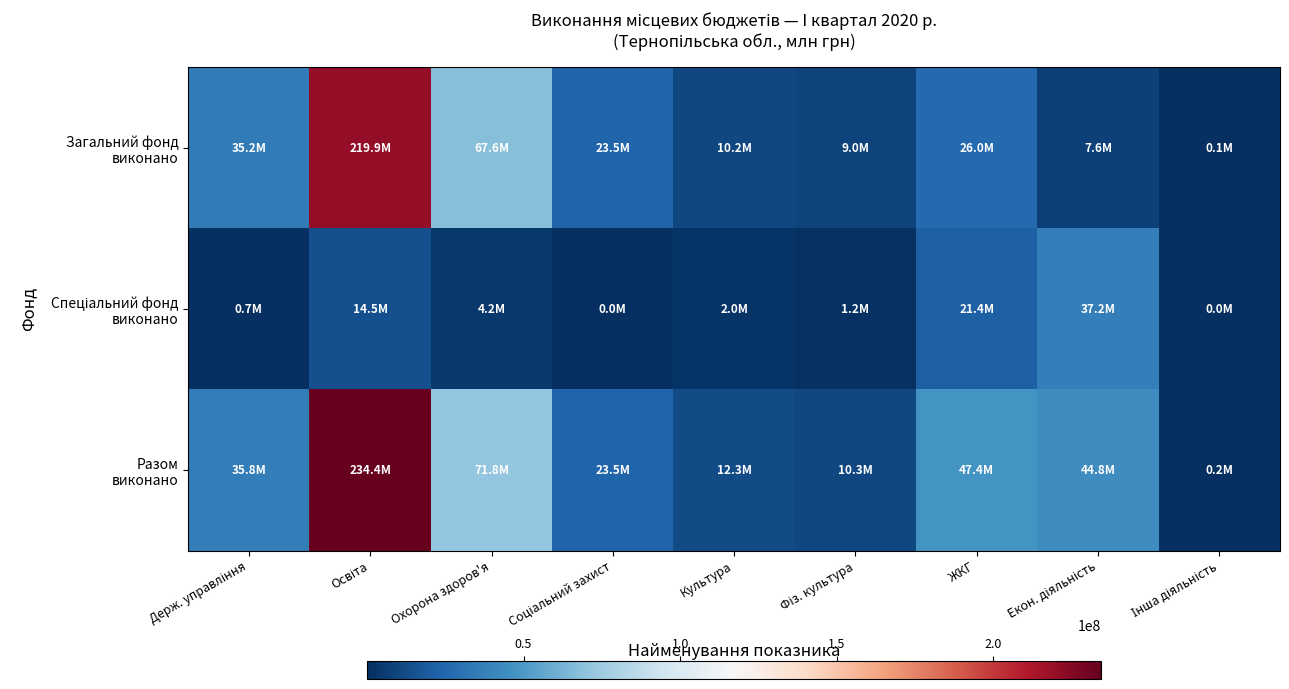

Which has a higher value, Держ. управління or Освіта?

Освіта